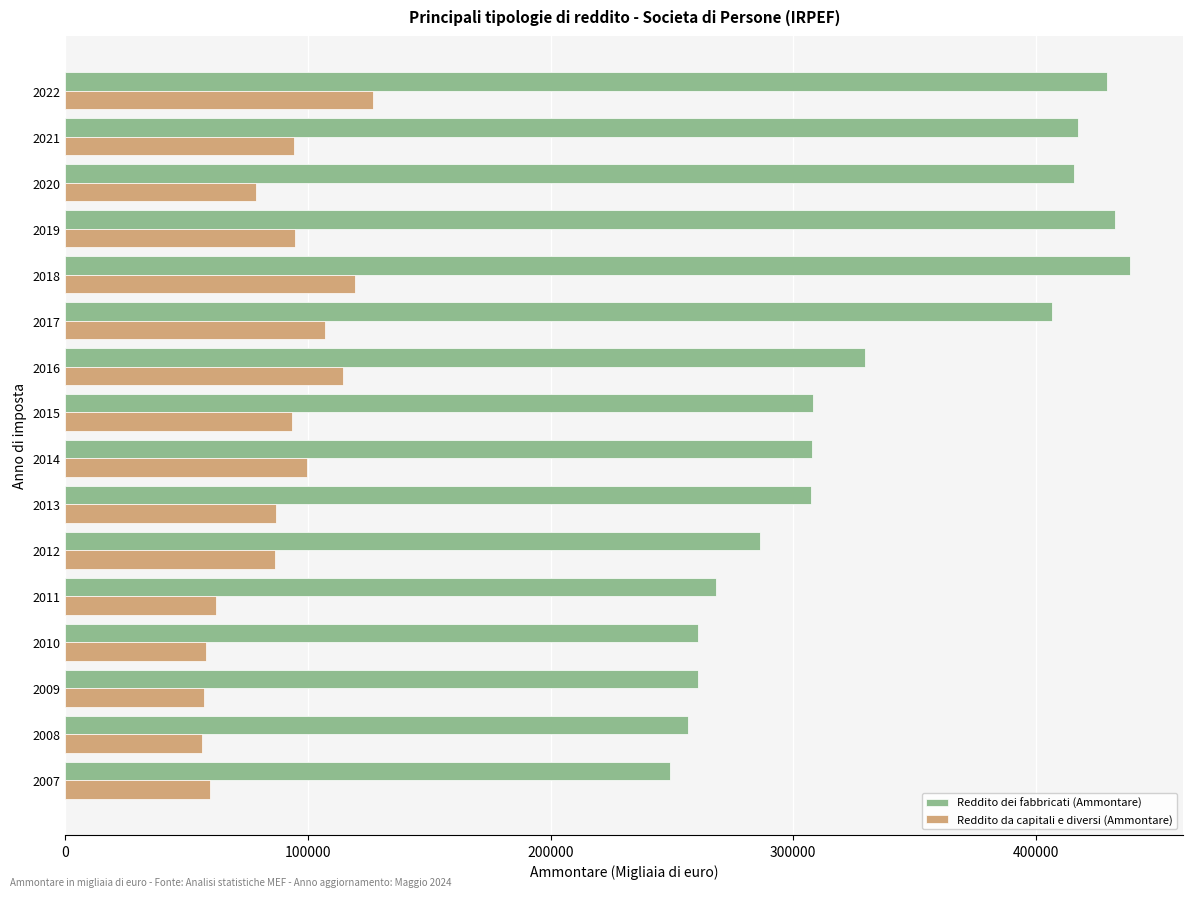

What are all the series names shown in the legend?

Reddito dei fabbricati (Ammontare), Reddito da capitali e diversi (Ammontare)